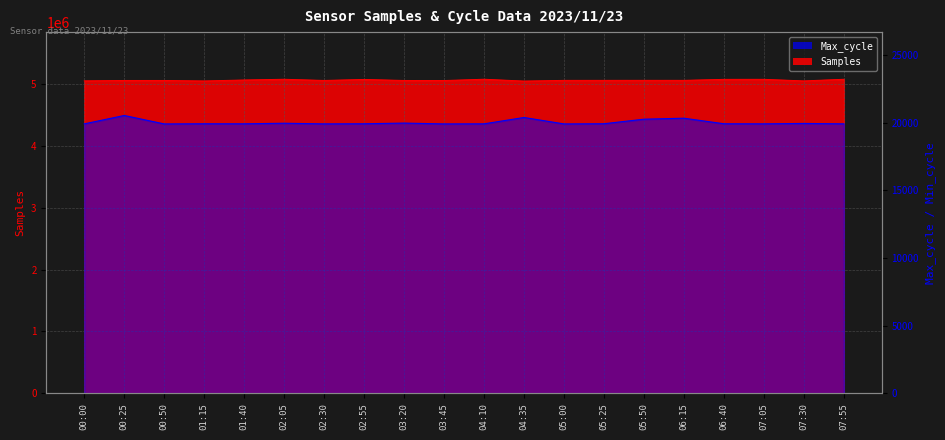

The value of Samples at 06:40 is 5069793. True or false?

True